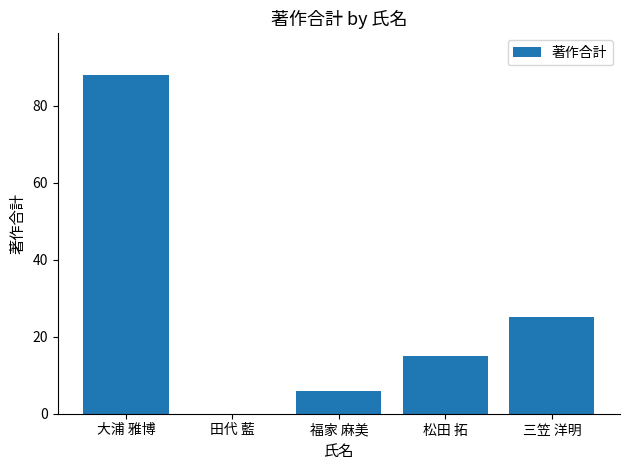

Approximately how many times larger is the value at 福家 麻美 compared to 松田 拓?

0.4